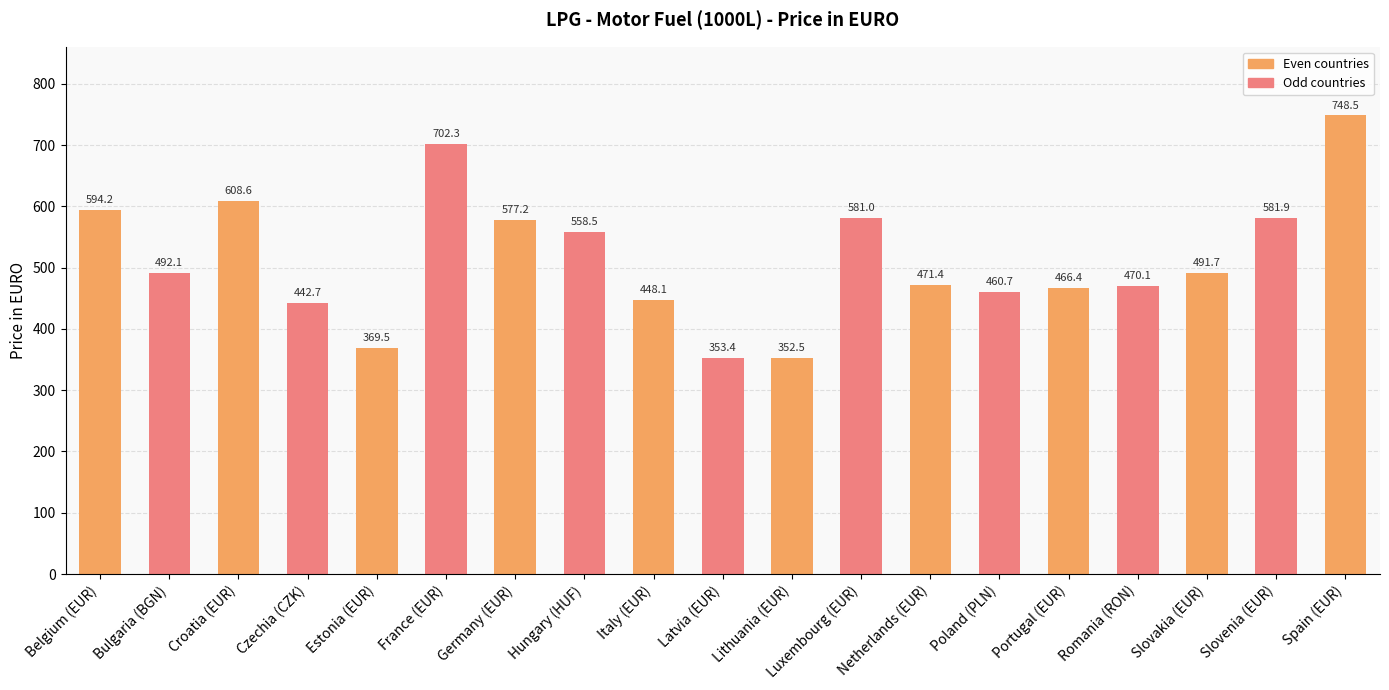

Are the bars grouped side by side (vs. stacked)?

No